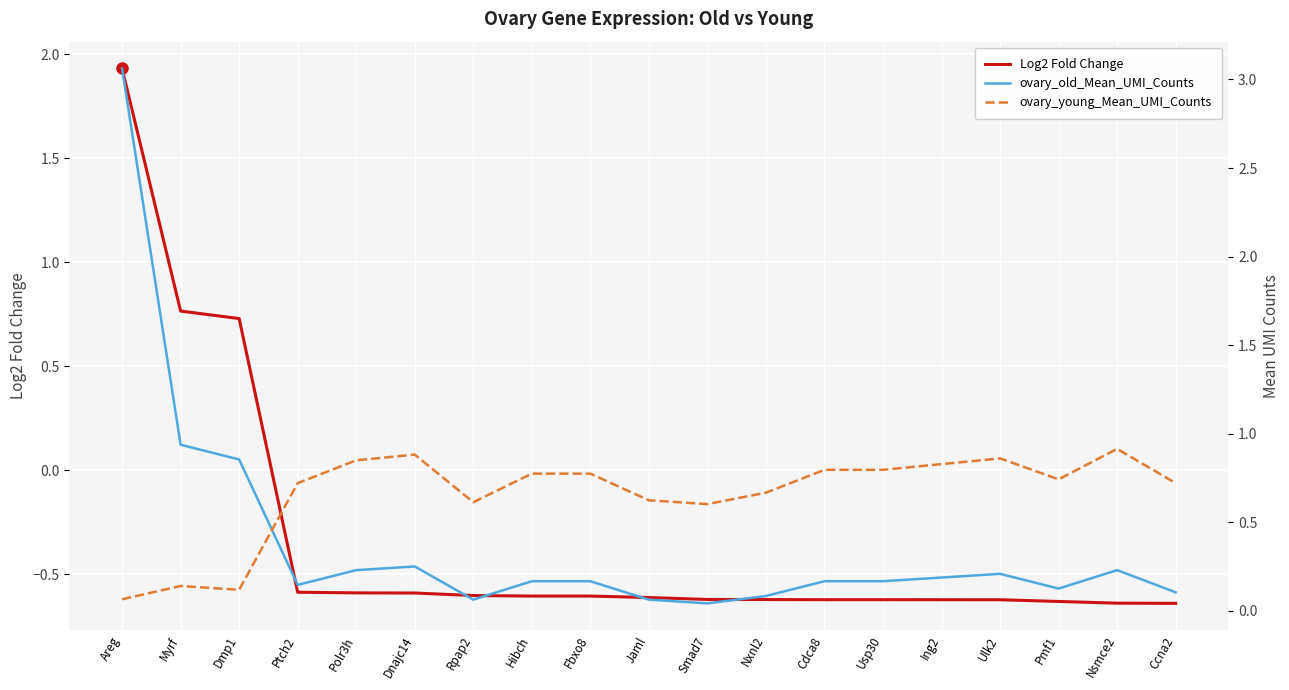

At Myrf, list the series in order from largest to smallest.

ovary_old_Mean_UMI_Counts, Log2 Fold Change, ovary_young_Mean_UMI_Counts